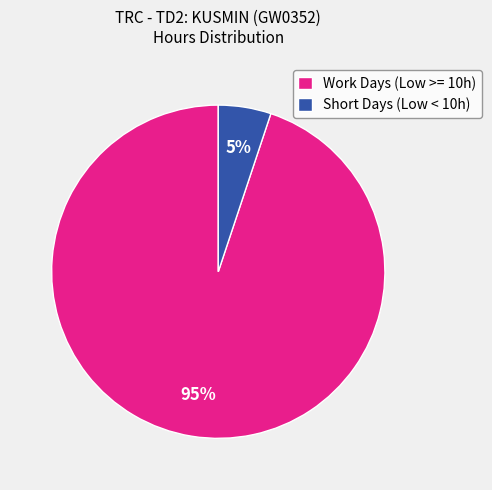

Which category has the smallest portion of the pie?

Short Days (Low < 10h)